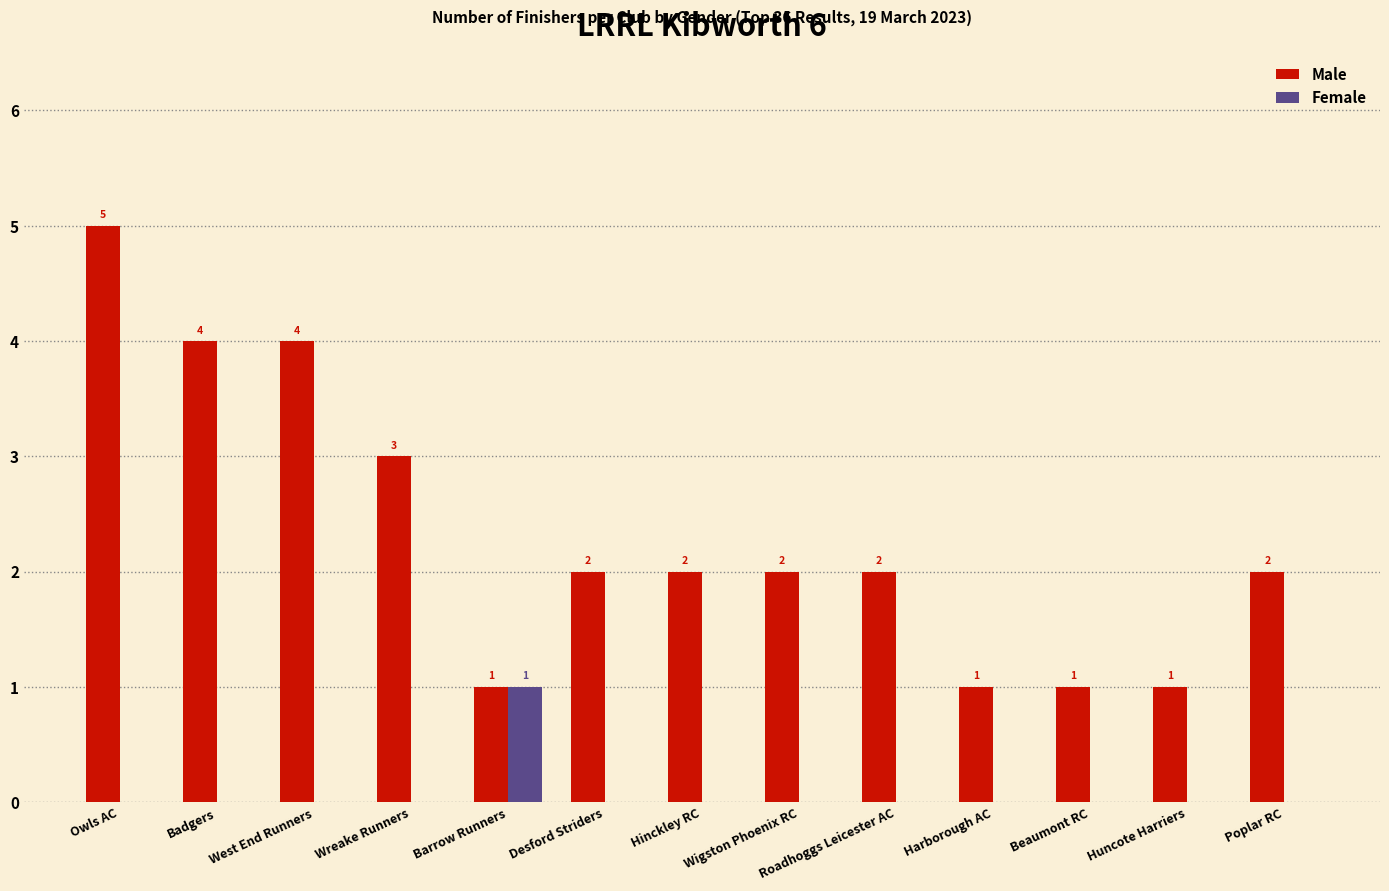

What is the approximate value of Male at Roadhoggs Leicester AC?

2